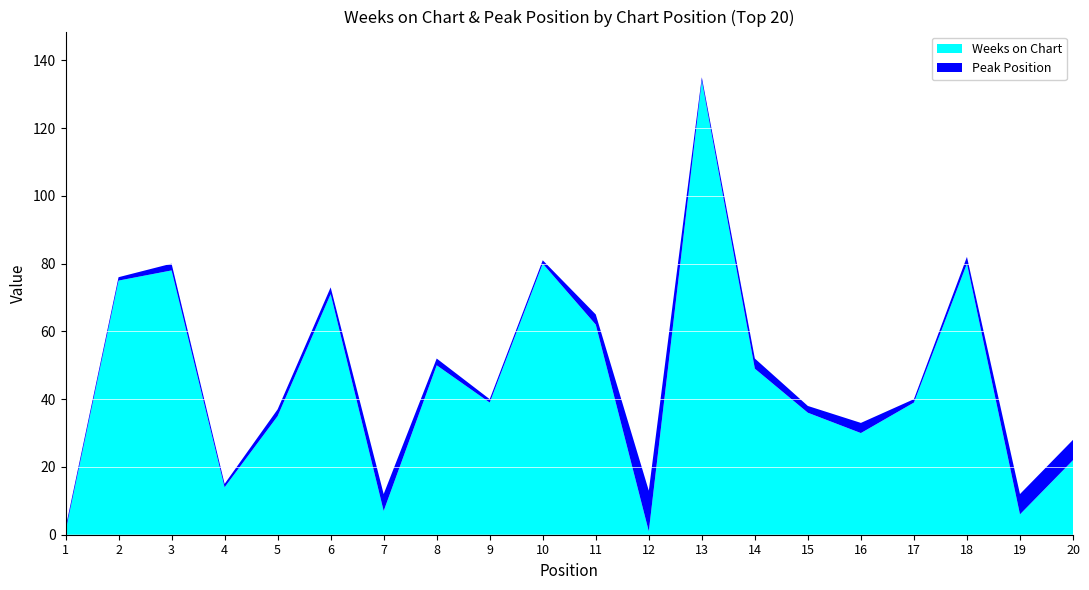

Reading left to right, extract all data points from this chart.

Weeks on Chart: 1=1	2=75	3=78	4=14	5=35	6=71	7=7	8=50	9=39	10=80	11=62	12=1	13=134	14=49	15=36	16=30	17=39	18=80	19=6	20=22
Peak Position: 1=1	2=1	3=2	4=1	5=2	6=2	7=5	8=2	9=1	10=1	11=3	12=12	13=1	14=3	15=2	16=3	17=1	18=2	19=6	20=6